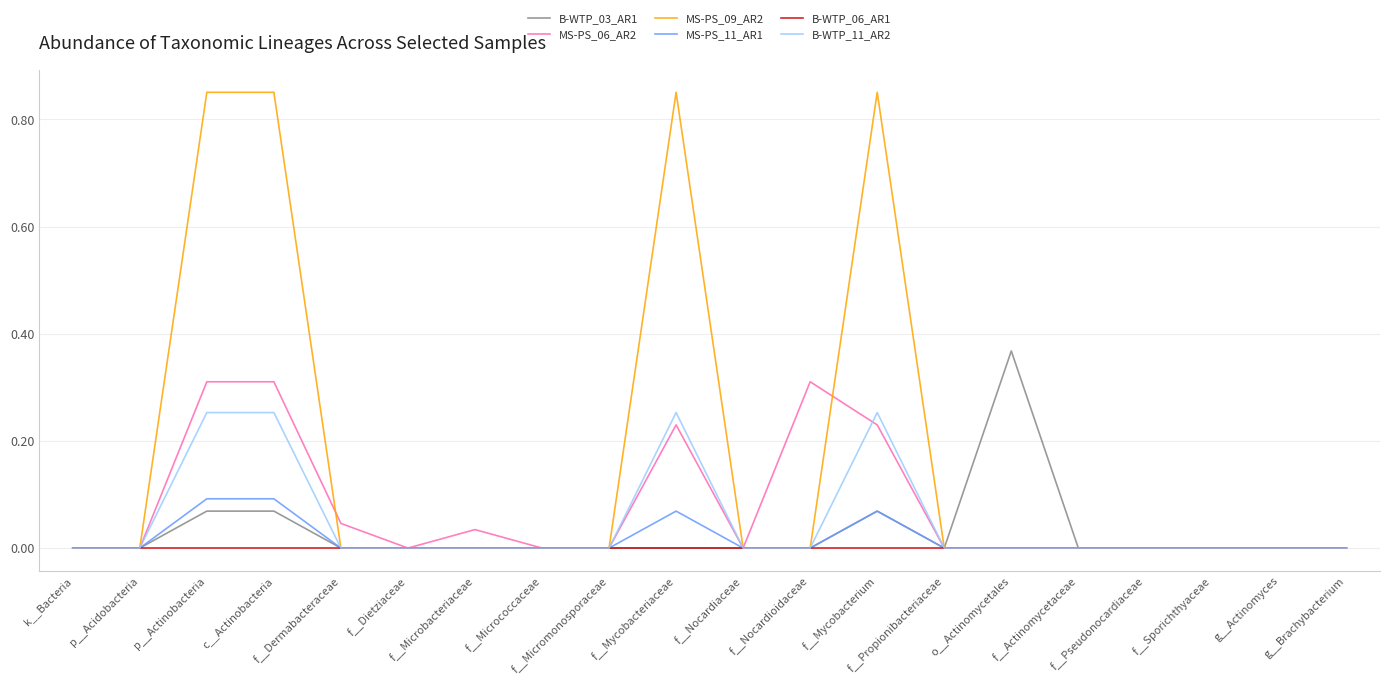

What is the sum of all MS-PS_09_AR2 values?

3.4